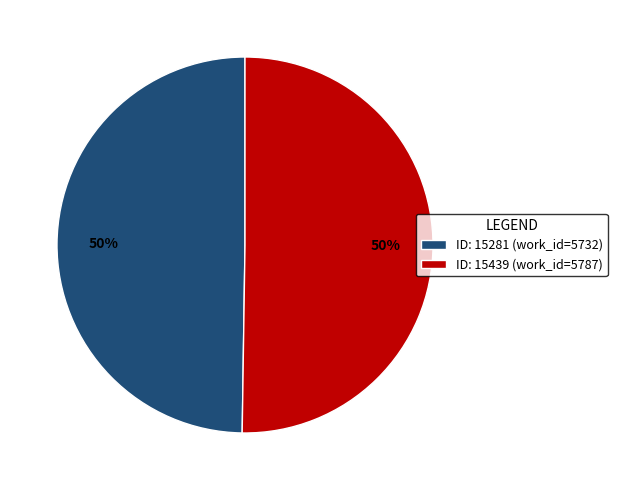

Combined, do ID: 15439 (work_id=5787) and ID: 15281 (work_id=5732) account for over 50%?

Yes